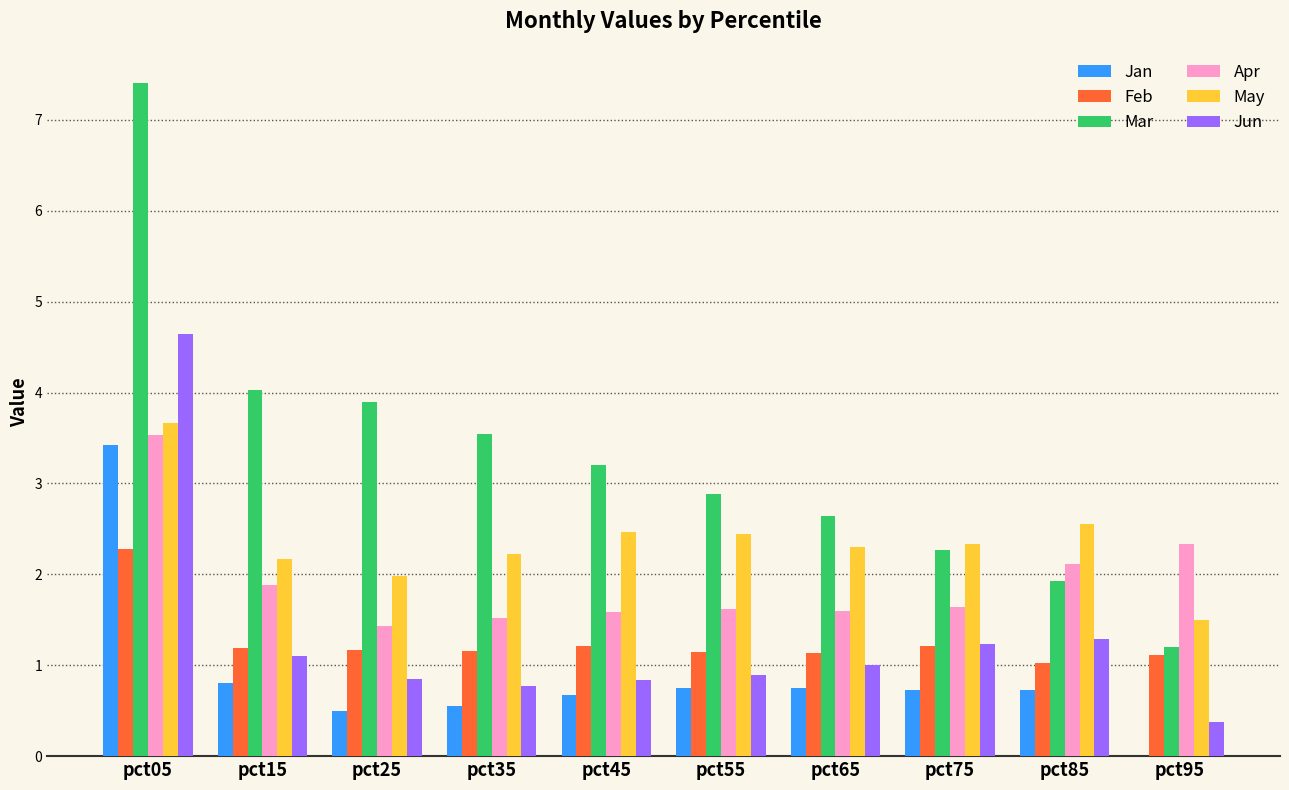

At which category is the sum across all series the highest?

pct05